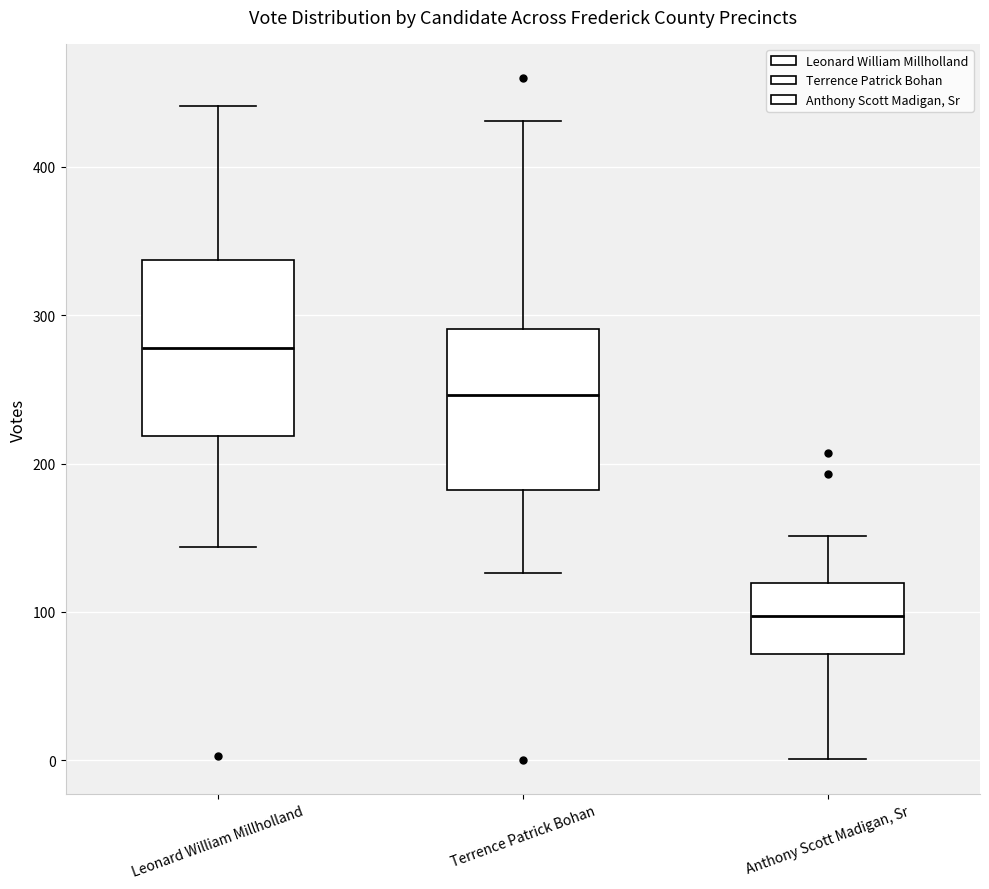

Reading left to right, read every box against the y-axis: the position of its median line, the range the box covers, and the ends of its whiskers. The values are not printed on the chart, so give them approximately, as read against the axis.

Leonard William Millholland: median 280, box 220 to 340, whiskers 140 to 440
Terrence Patrick Bohan: median 250, box 180 to 290, whiskers 130 to 430
Anthony Scott Madigan, Sr: median 100, box 70 to 120, whiskers 0 to 150